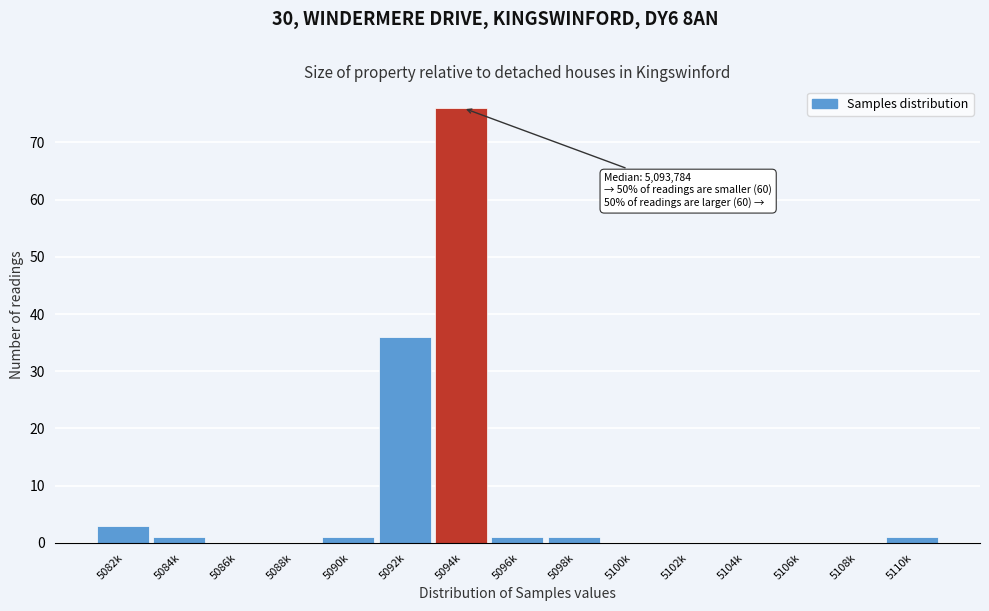

Reading left to right, what are all the values shown in this chart?

5082k=3	5084k=1	5086k=0	5088k=0	5090k=1	5092k=36	5094k=76	5096k=1	5098k=1	5100k=0	5102k=0	5104k=0	5106k=0	5108k=0	5110k=1